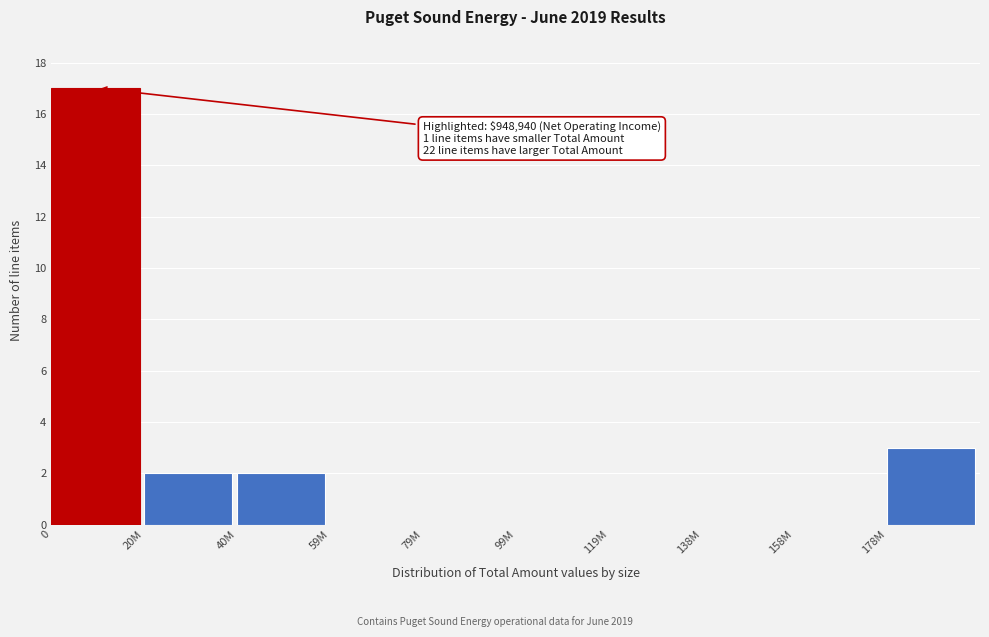

Reading left to right, transcribe all the data shown in this chart.

0=17	20M=2	40M=2	59M=0	79M=0	99M=0	119M=0	138M=0	158M=0	178M=3